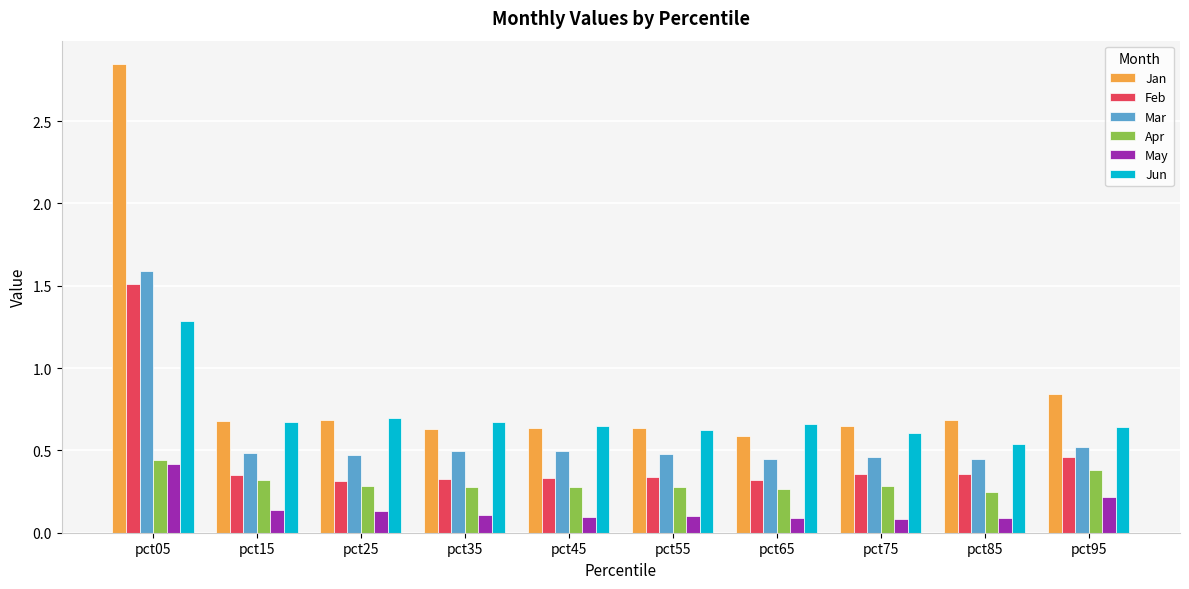

Does the chart contain any negative values?

No